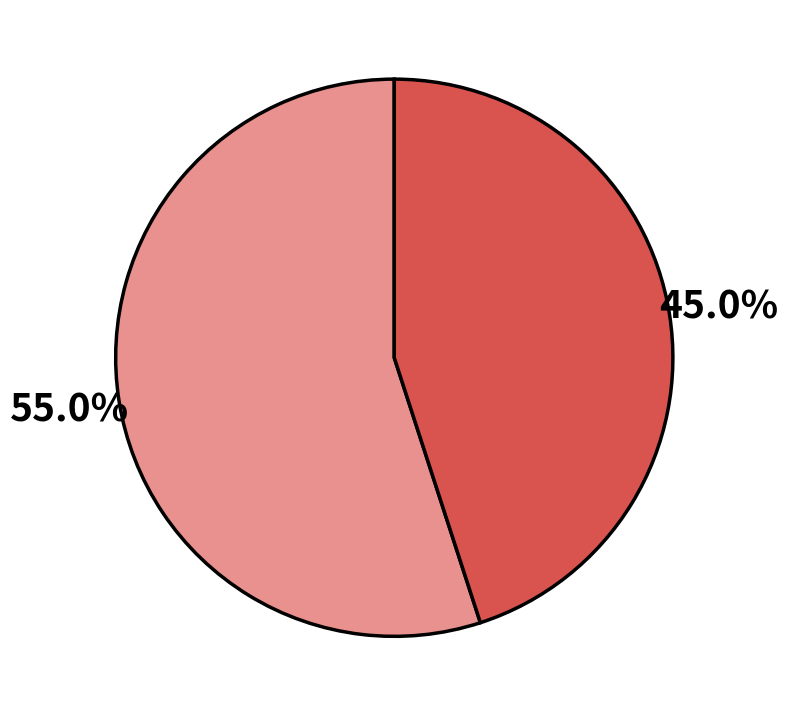

Is there a majority slice in this chart?

Yes